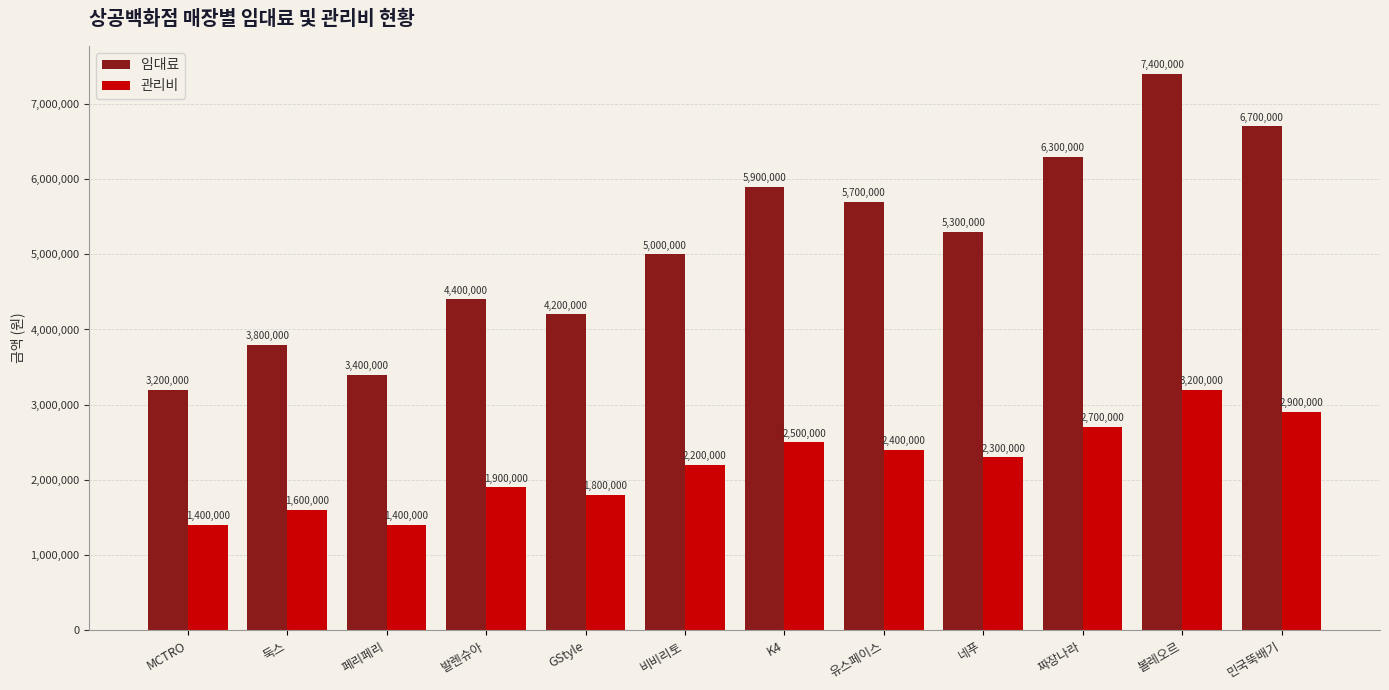

Reading left to right, extract all data points from this chart.

임대료: MCTRO=3200000	둑스=3800000	페리페리=3400000	발렌슈아=4400000	GStyle=4200000	비비리토=5000000	K4=5900000	유스페이스=5700000	네푸=5300000	짜장나라=6300000	볼레오르=7400000	민국뚝배기=6700000
관리비: MCTRO=1400000	둑스=1600000	페리페리=1400000	발렌슈아=1900000	GStyle=1800000	비비리토=2200000	K4=2500000	유스페이스=2400000	네푸=2300000	짜장나라=2700000	볼레오르=3200000	민국뚝배기=2900000